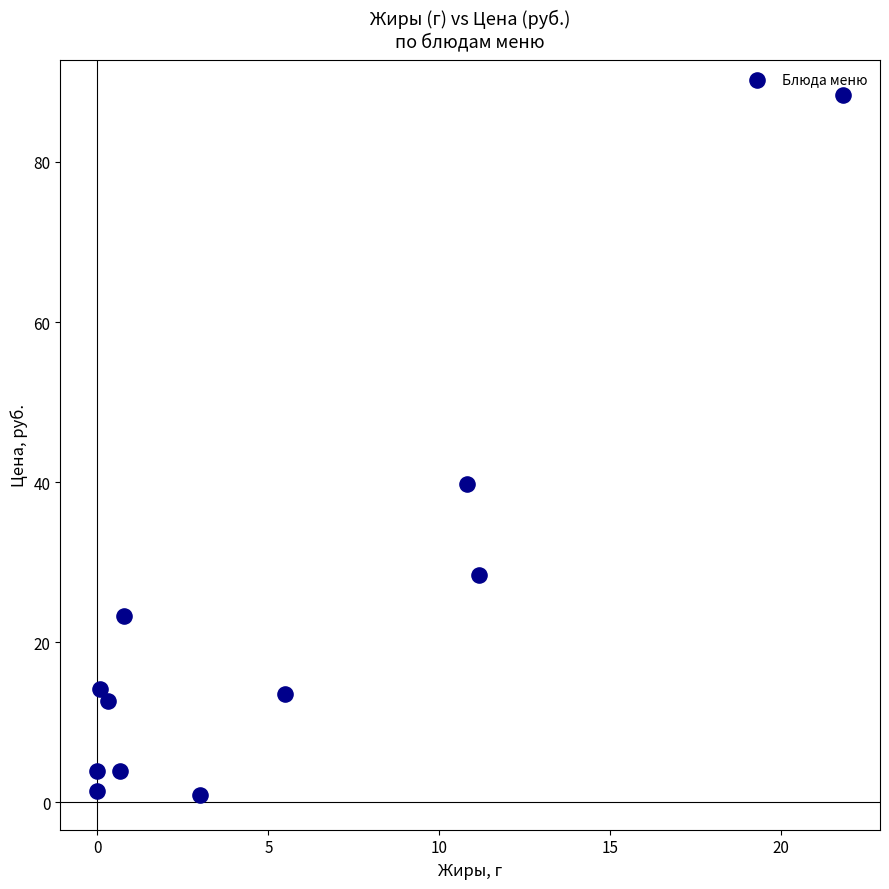

What Y value in the scatter plot is closest to 44?

39.8